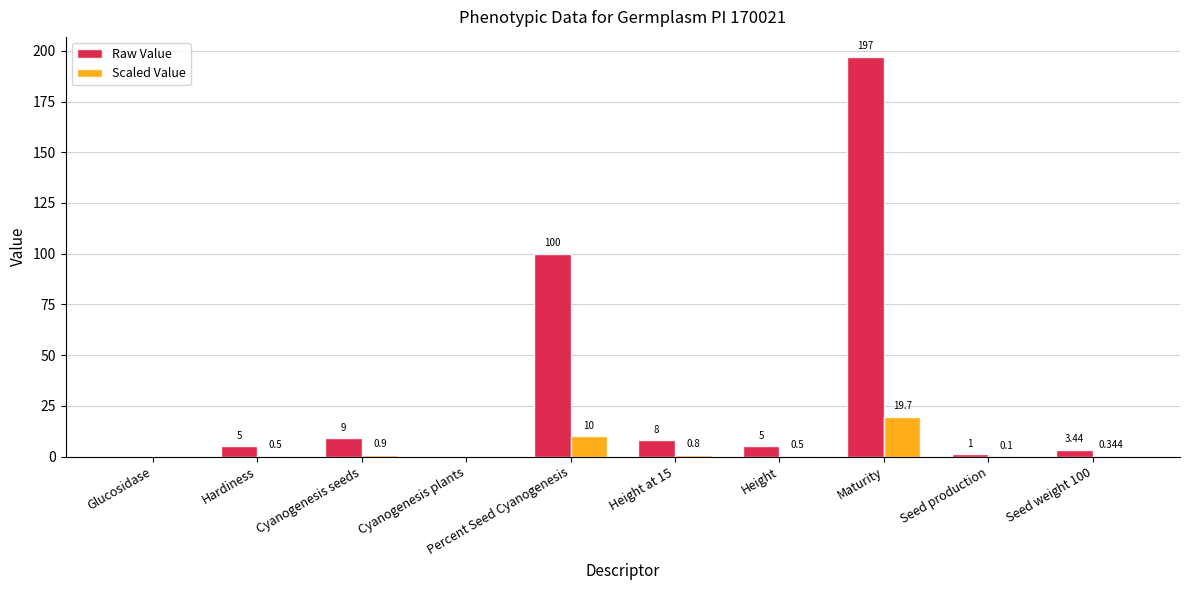

The value of Raw Value at Seed production is 1.0. True or false?

True